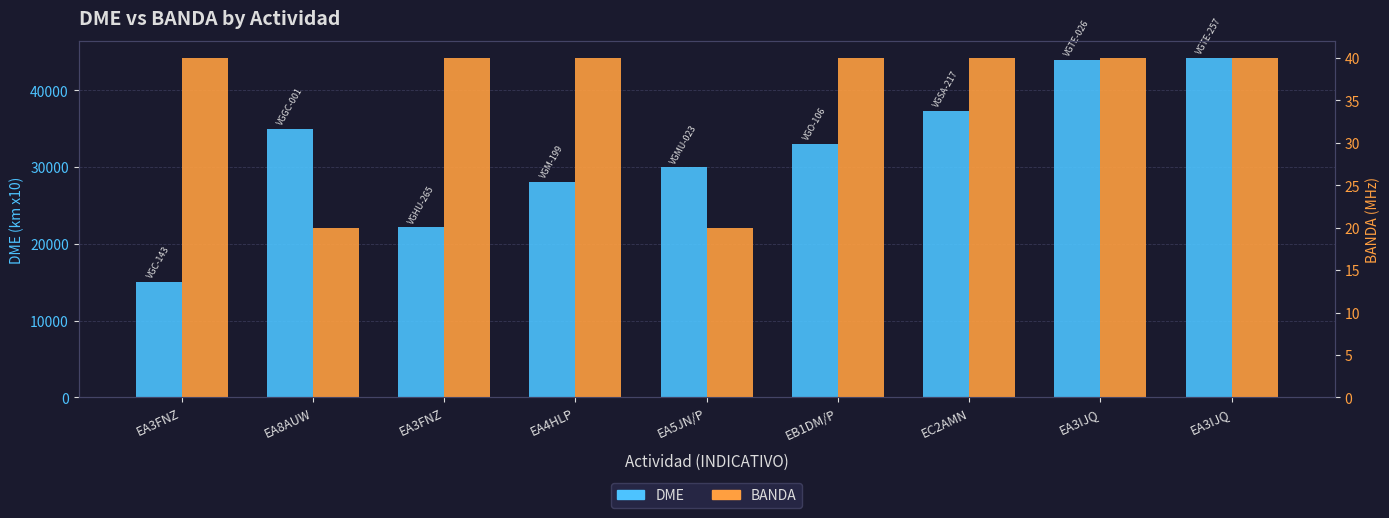

Rank the series by their maximum value, from highest to lowest.

DME, BANDA